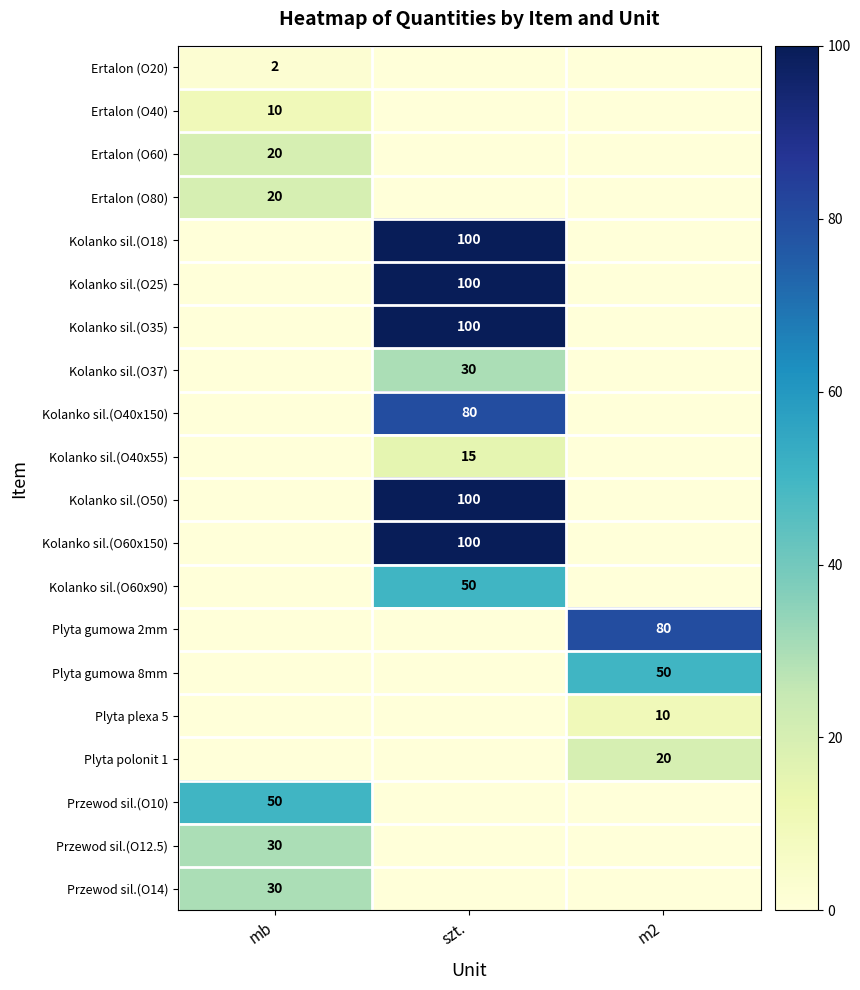

True or false: Ertalon (O20) has a value of 2 at mb.

True